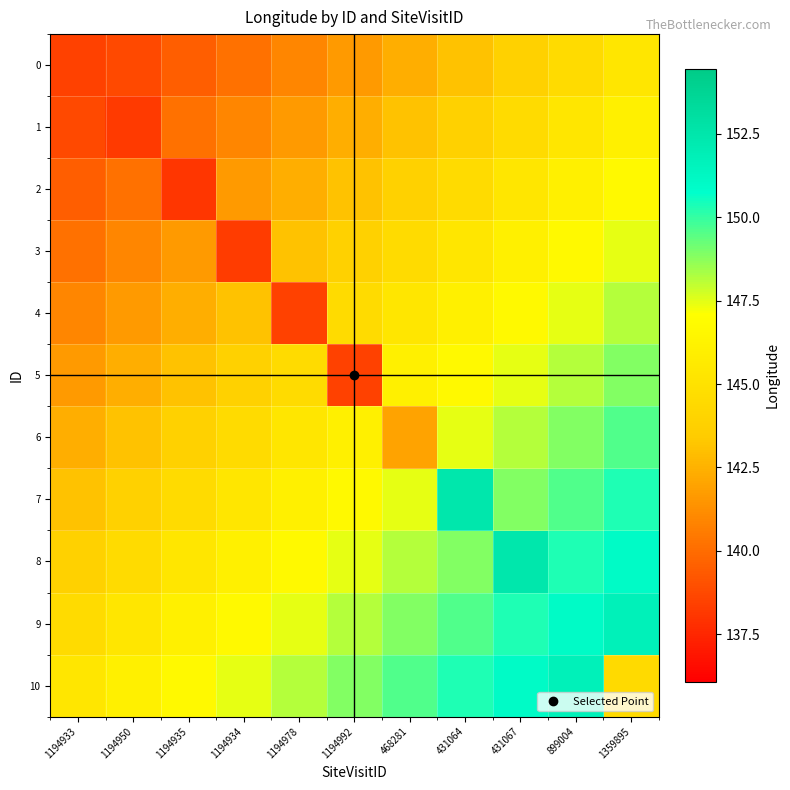

At 899004, list the series in order from smallest to largest.

0, 1, 2, 3, 4, 5, 6, 7, 8, 9, 10